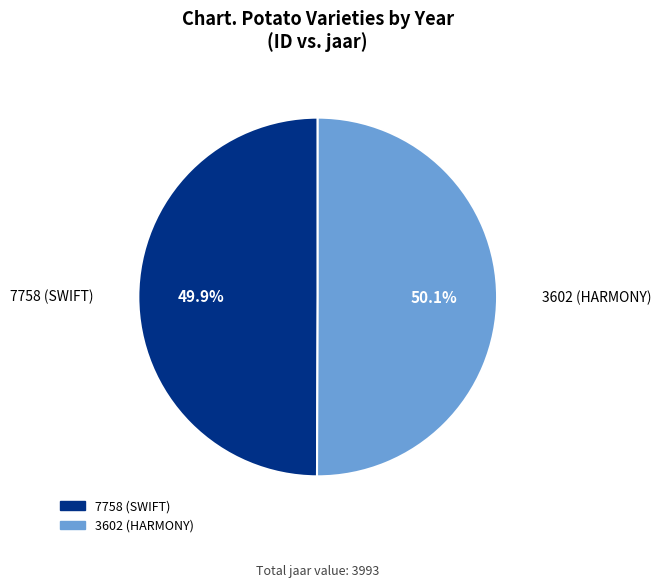

What portion of the pie excludes 3602 (HARMONY)?

49.9%